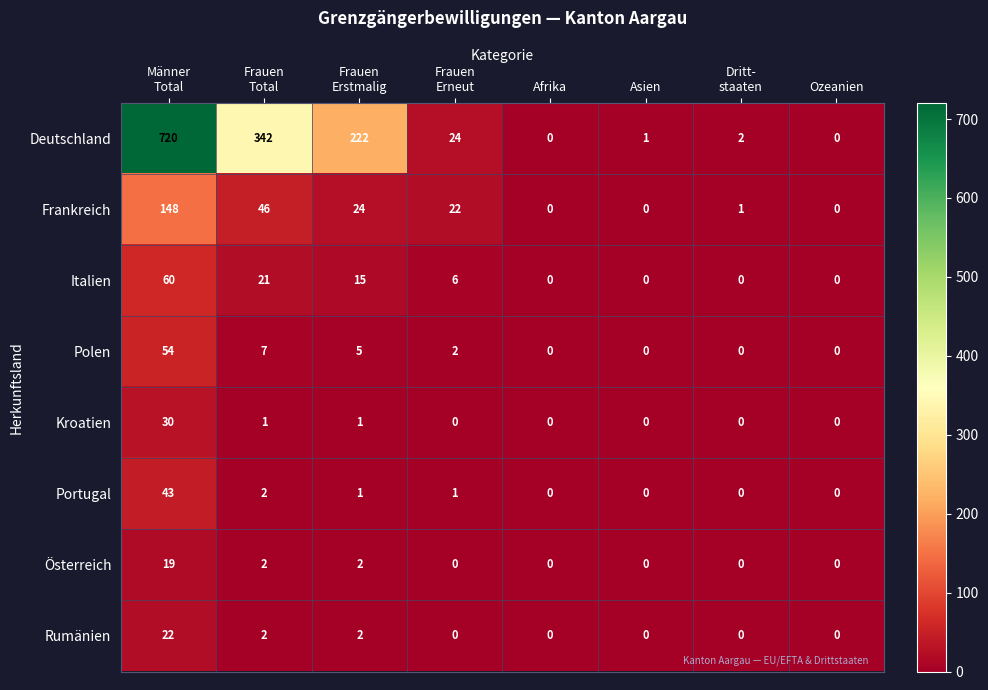

Which series has the widest spread of values?

Deutschland